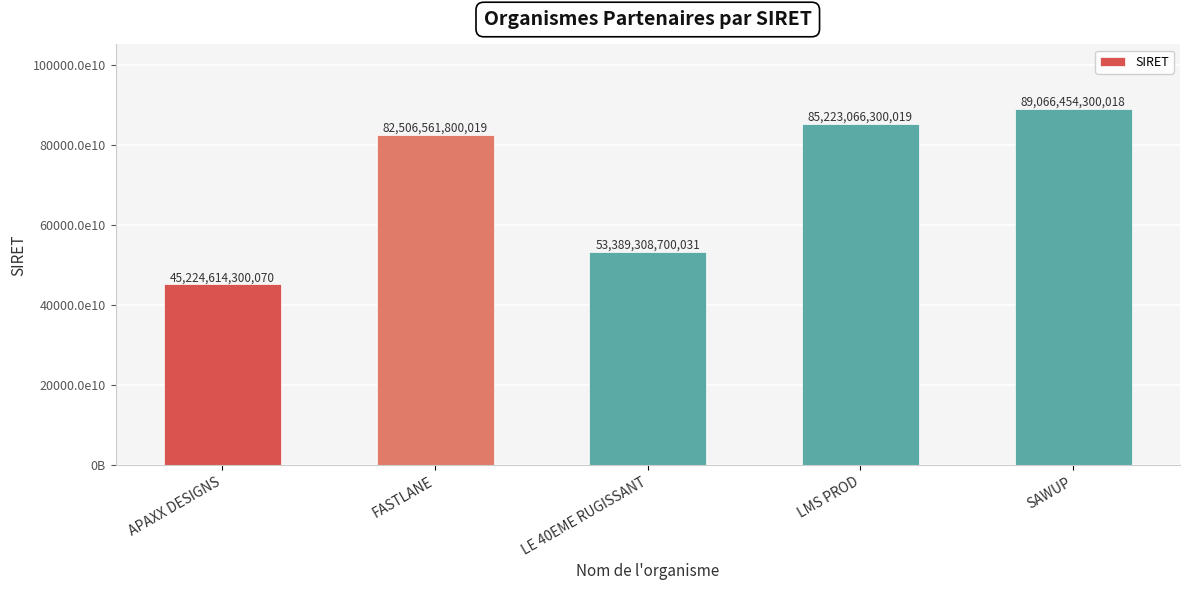

What is the maximum value shown in the chart?

89066454300018